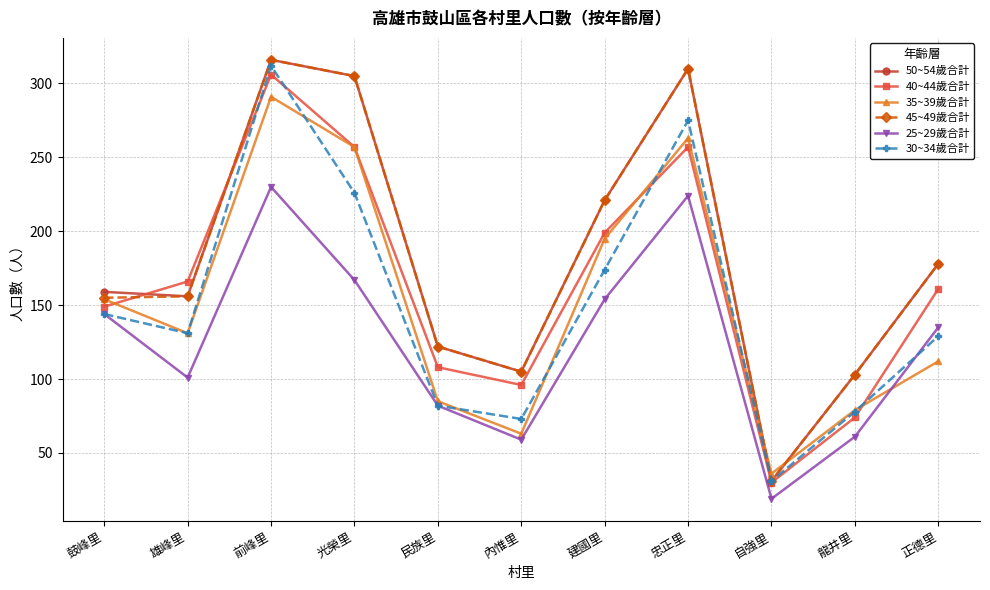

How many series are shown in this chart?

6